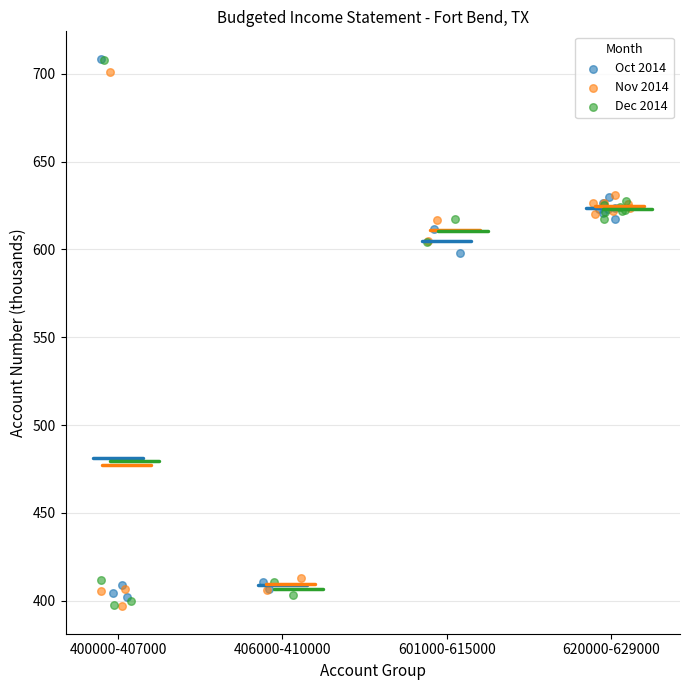

What are all the series names shown in the legend?

Oct 2014, Nov 2014, Dec 2014